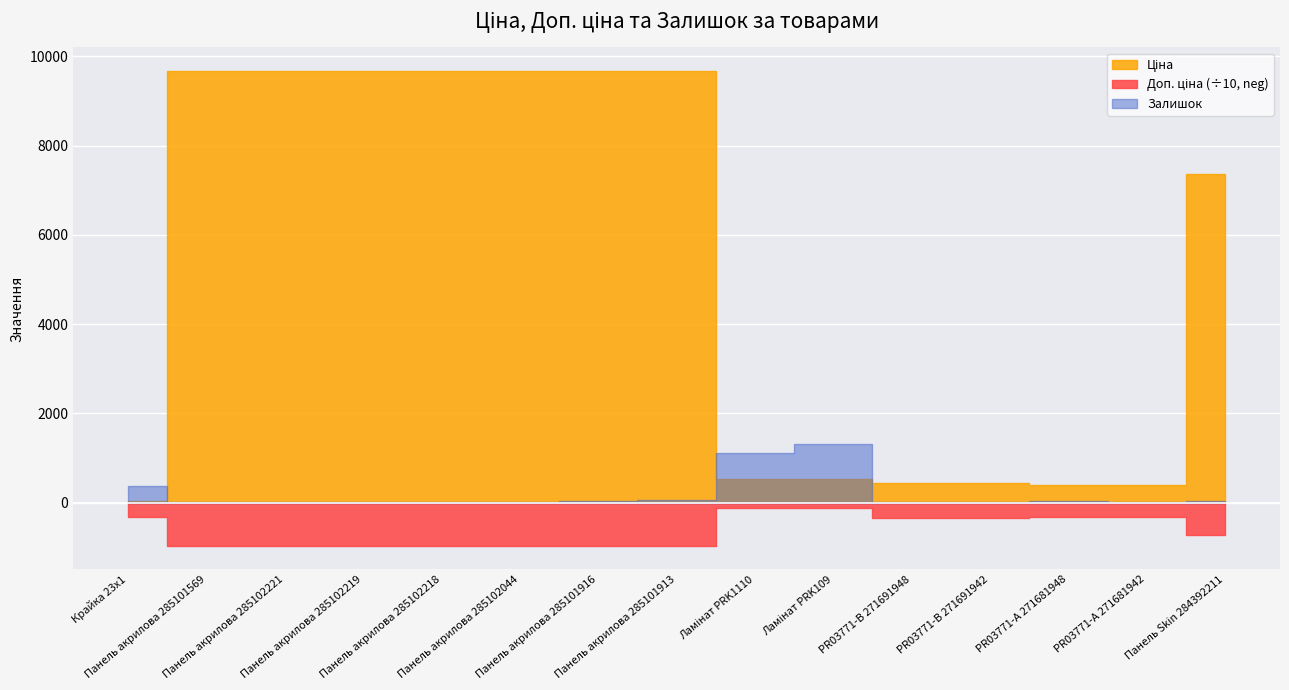

Where is the first local minimum for Залишок?

Панель акрилова 285101569